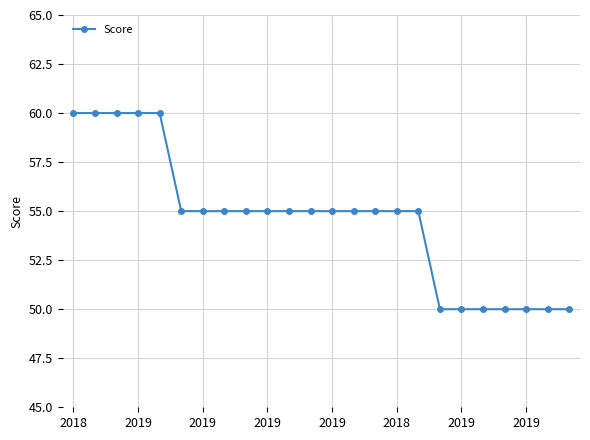

Reading left to right, extract all data points from this chart.

60	60	60	60	60	55	55	55	55	55	55	55	55	55	55	55	55	50	50	50	50	50	50	50